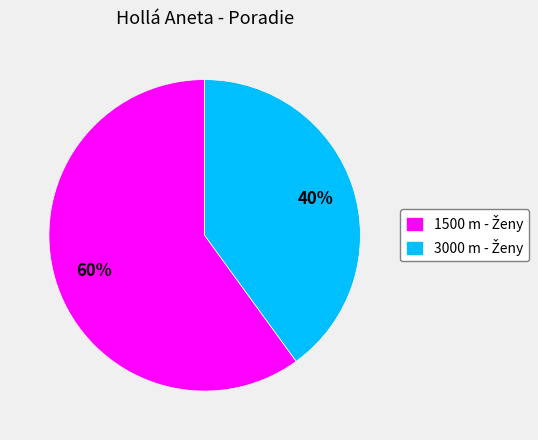

To the nearest percent, what is the difference between the largest and smallest slice percentages?

20%